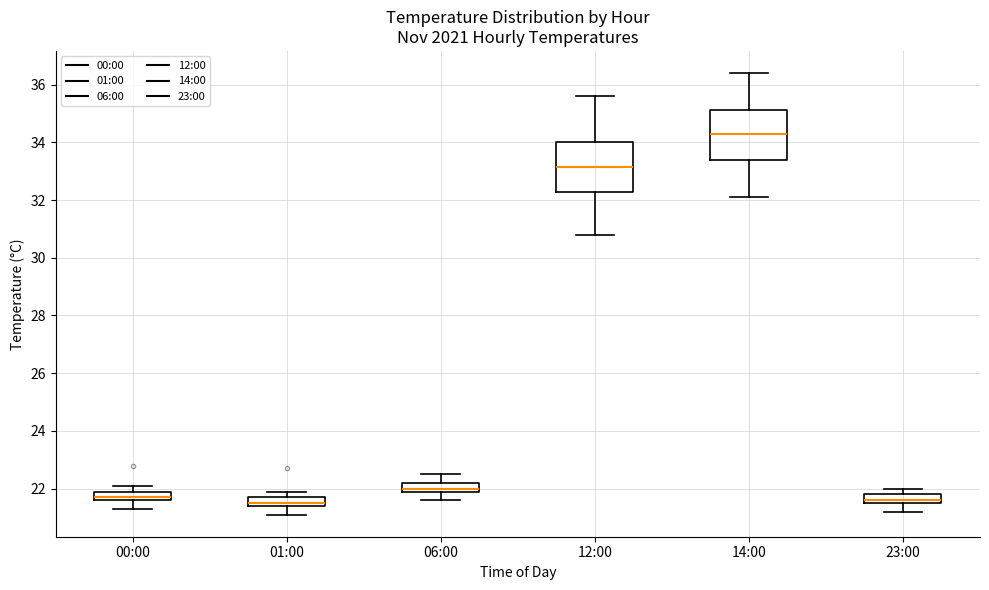

Where is the upper edge of the box for 23:00 on the y-axis? The values are not printed on the chart, so give them approximately, as read against the axis.

21.8